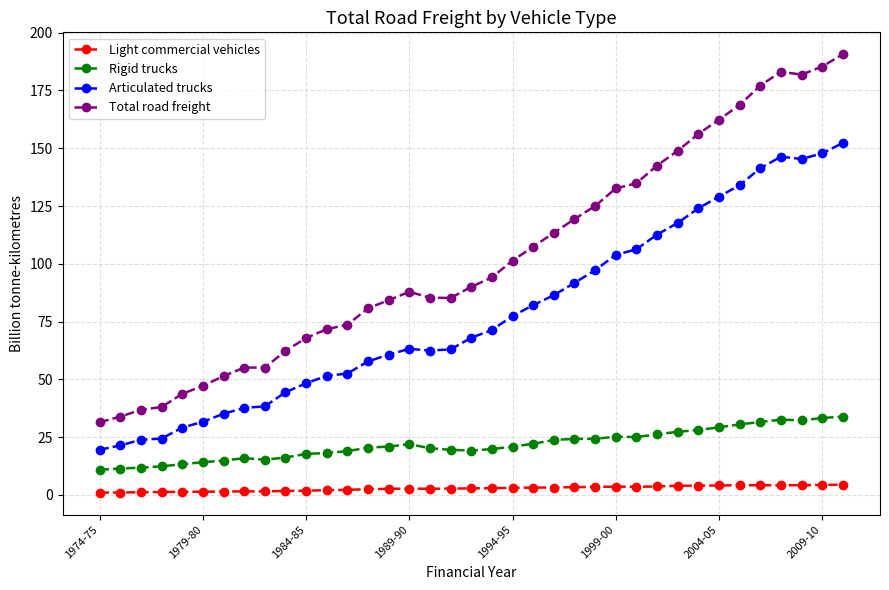

Which series has the widest spread of values?

Total road freight